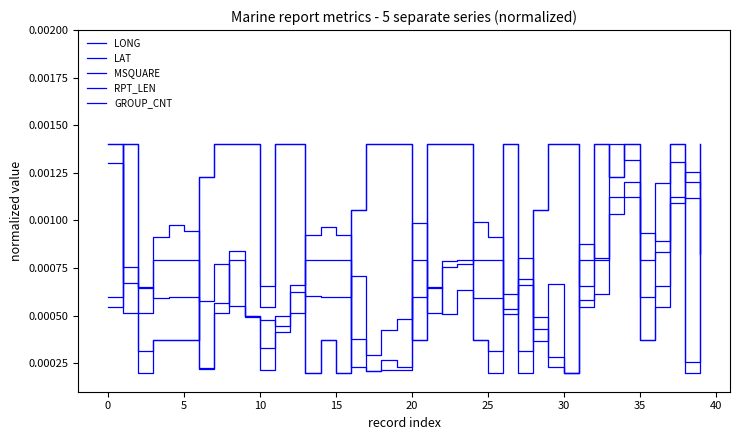

What is the label of the 25th point from the right?

15